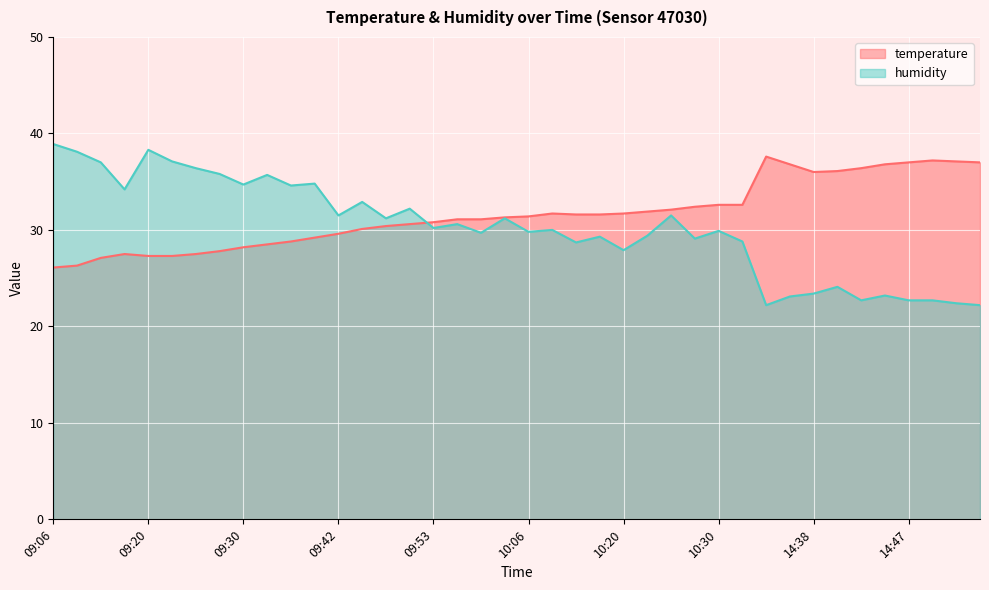

Is it true that temperature equals 54.7 at 14:45?

False